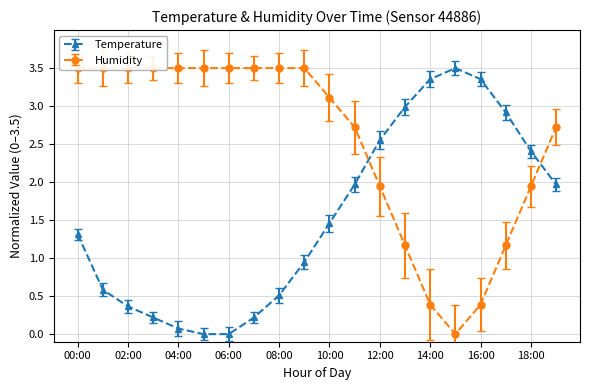

At 02:00, list the series in order from largest to smallest.

Humidity, Temperature